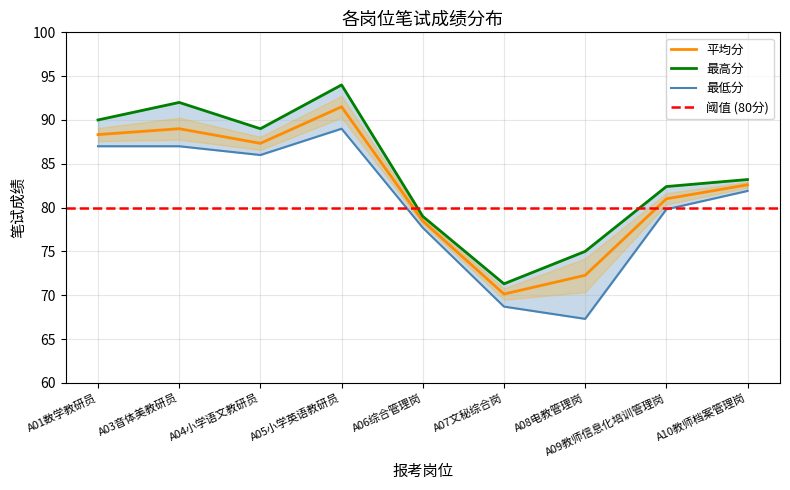

What is the total value across all series at A06综合管理岗?

235.2